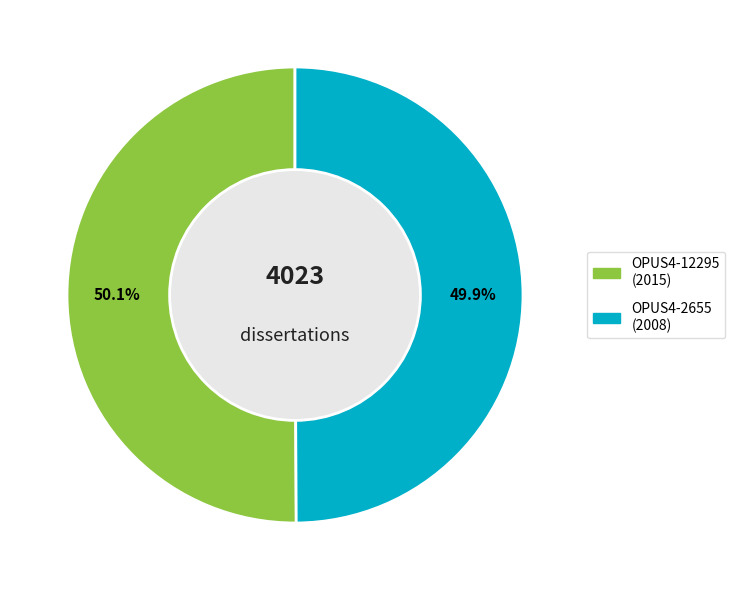

How many slices are in this pie chart?

2